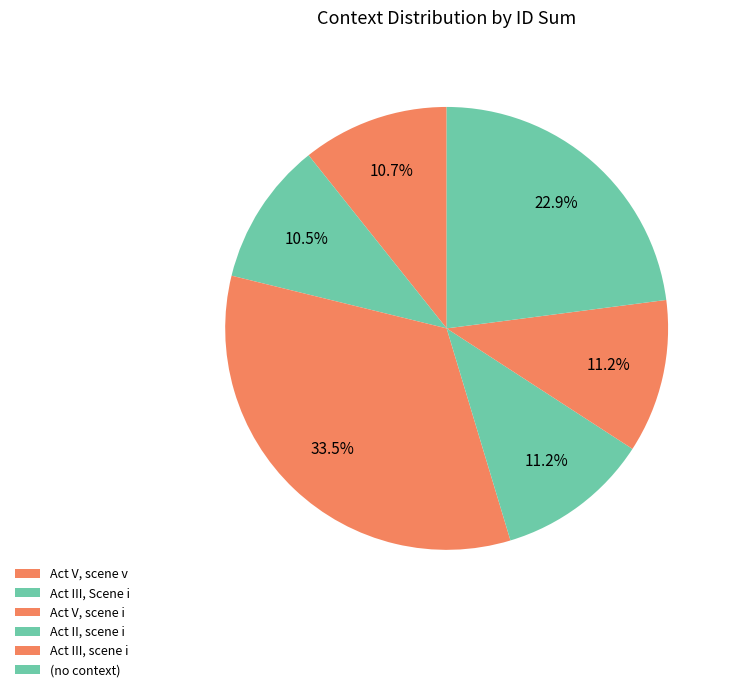

Count the number of slices in the pie.

6